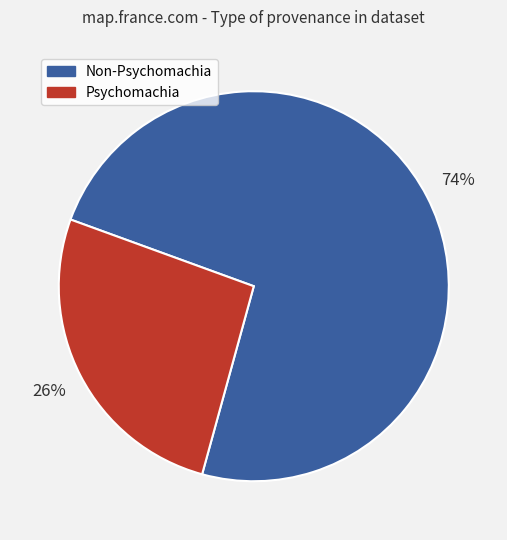

What is the smallest slice in the pie chart?

Psychomachia